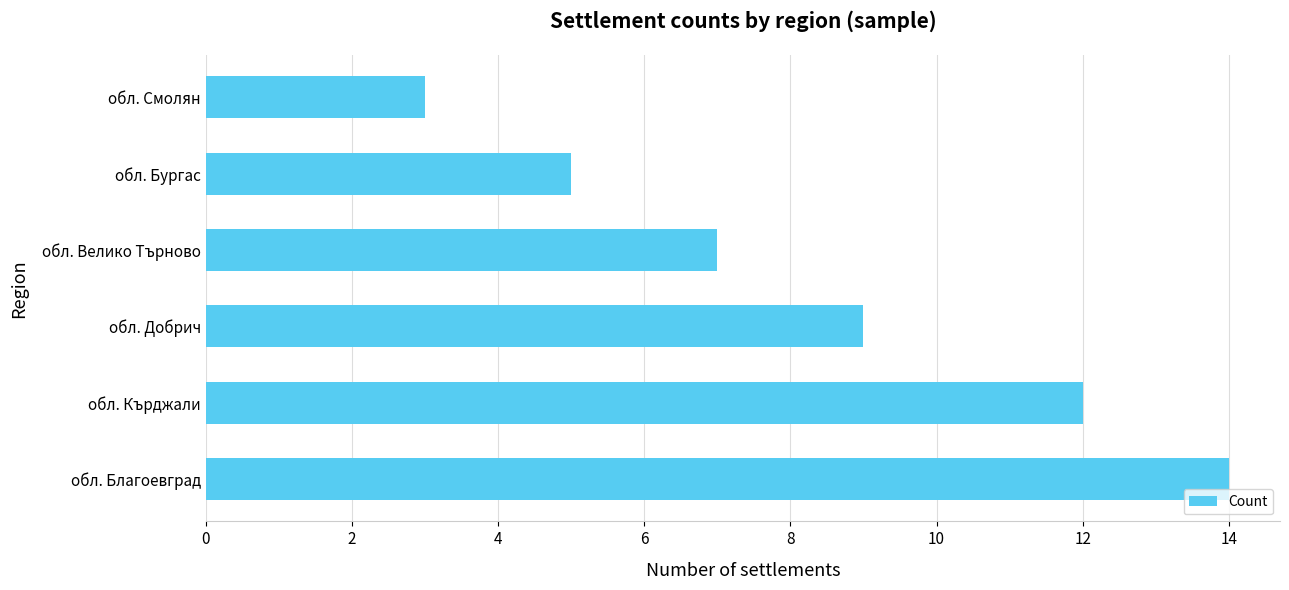

Reading bottom to top, transcribe all the data shown in this chart.

14	12	9	7	5	3